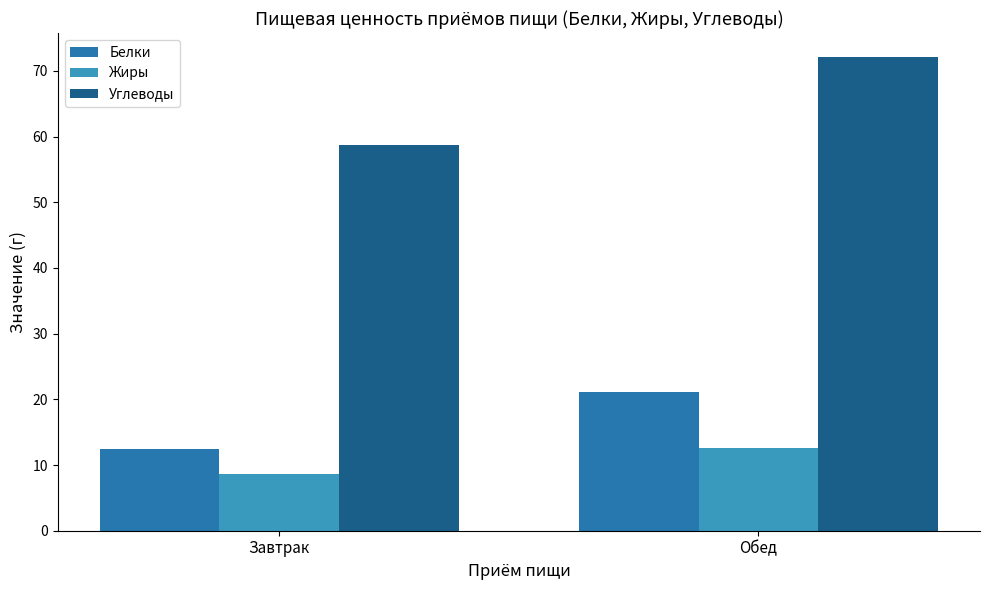

Is the value of Жиры at Завтрак greater than the value of Углеводы at Завтрак?

No